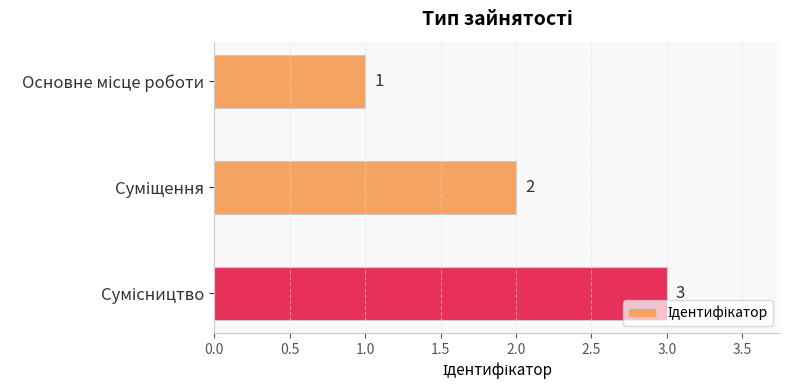

What is the sum of all values?

6